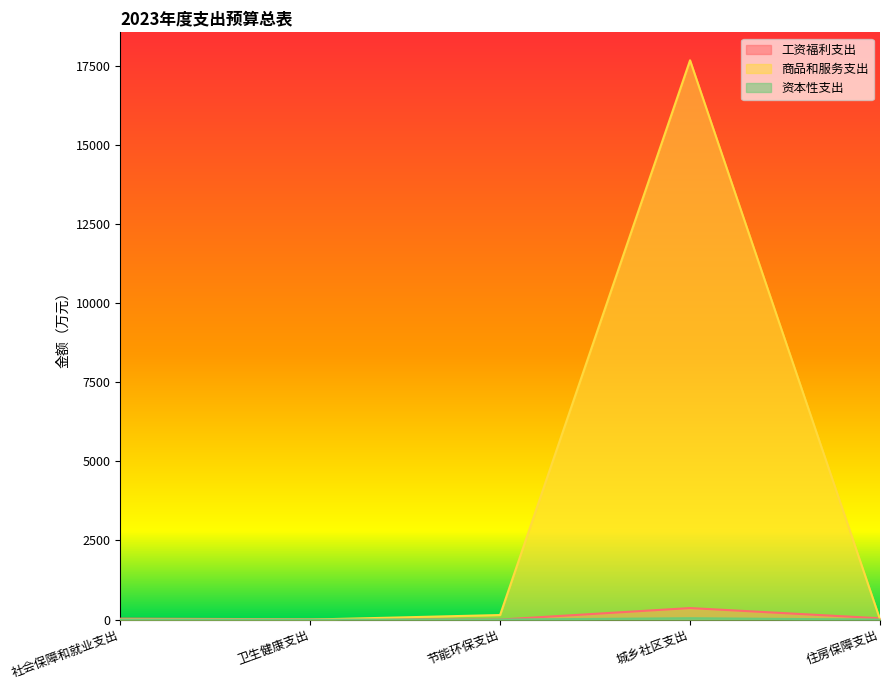

What is the sum of all 资本性支出 values?

43.0